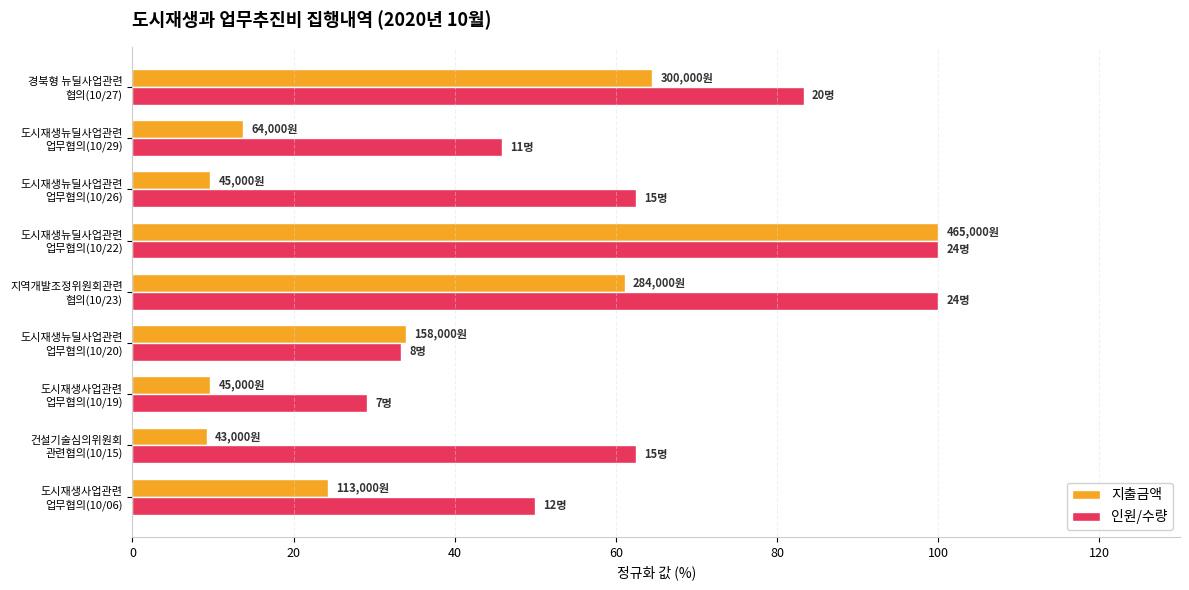

Which series has the largest total across all categories?

인원/수량